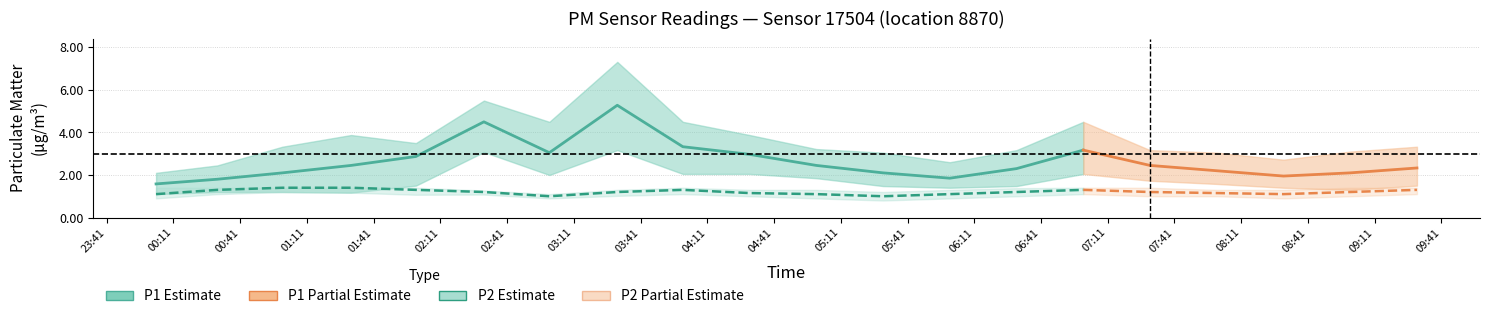

Which label corresponds to the largest value in the chart?

03:30